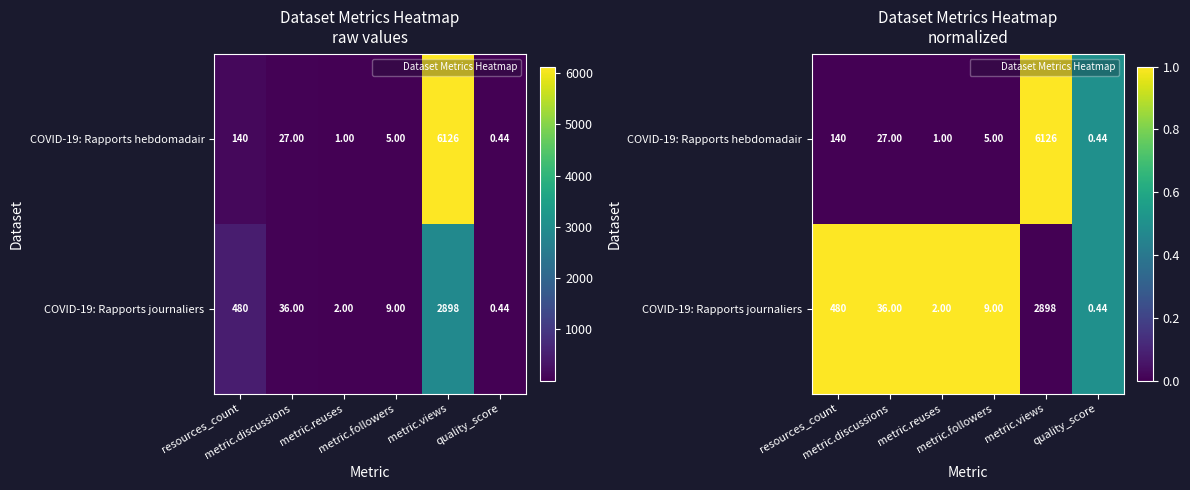

Is the value of COVID-19: Rapports hebdomadair at metric.reuses greater than the value of COVID-19: Rapports journaliers at metric.reuses?

No